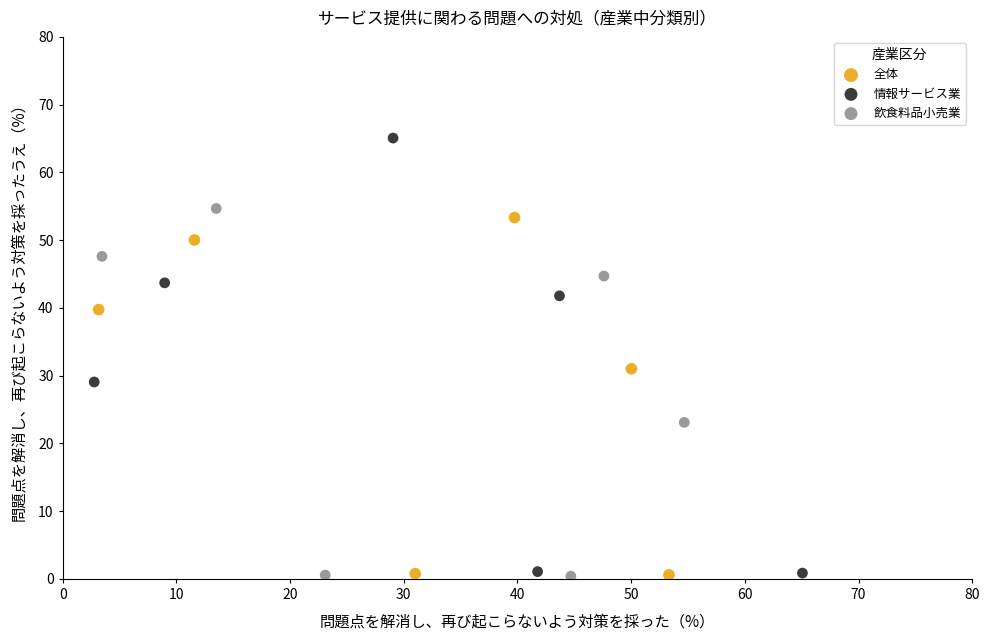

Which series contains the highest Y value?

情報サービス業